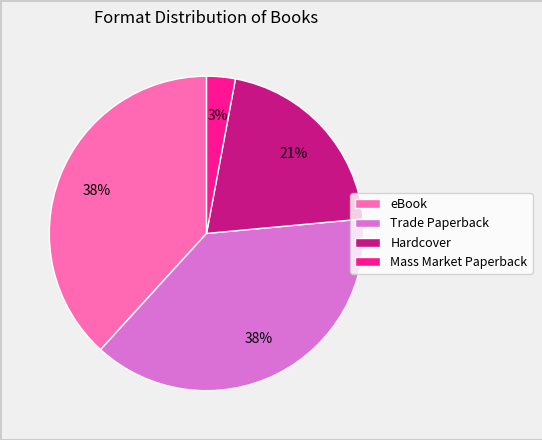

Do eBook and Mass Market Paperback together represent more than half of the pie?

No